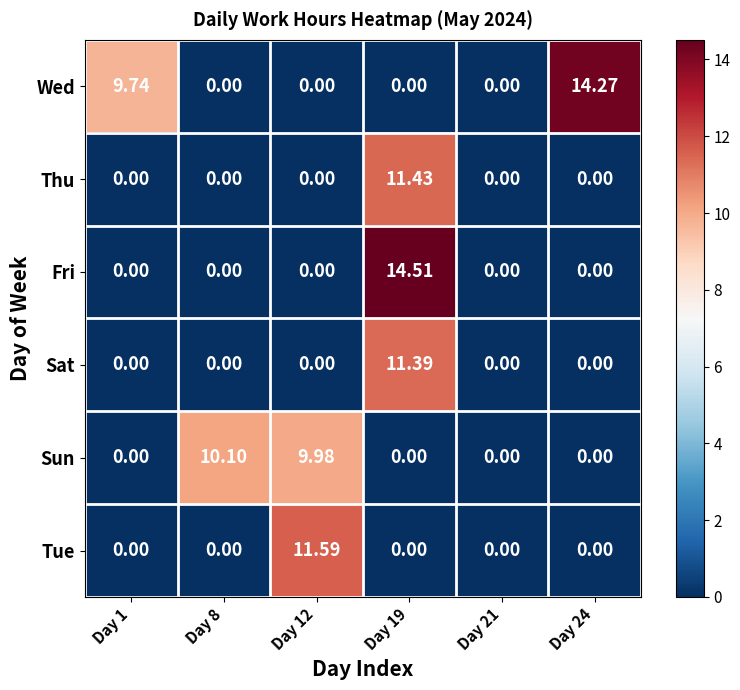

List the series in order of their peak value, highest first.

Fri, Wed, Tue, Thu, Sat, Sun